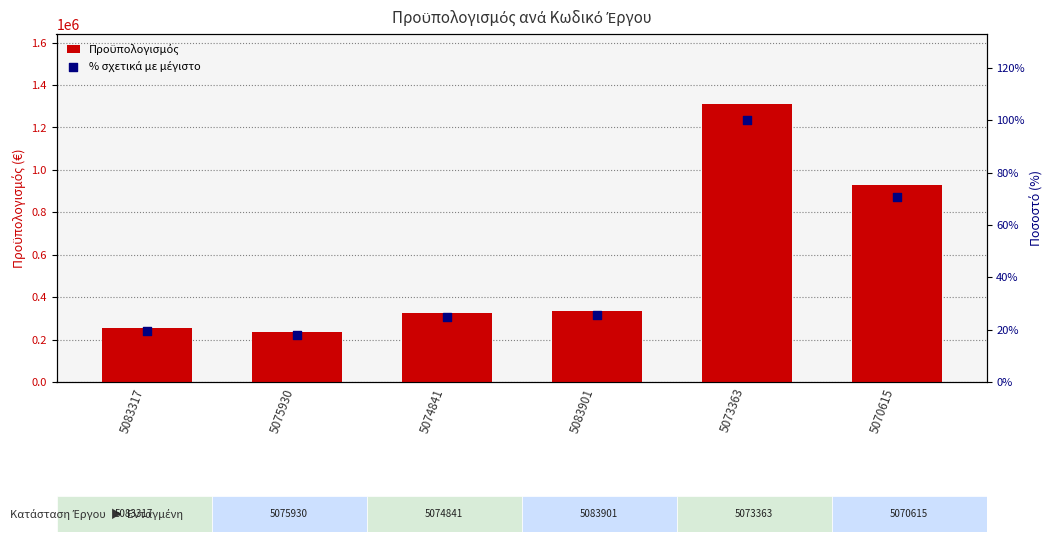

Which series has the largest Y range (max minus min)?

Προϋπολογισμός